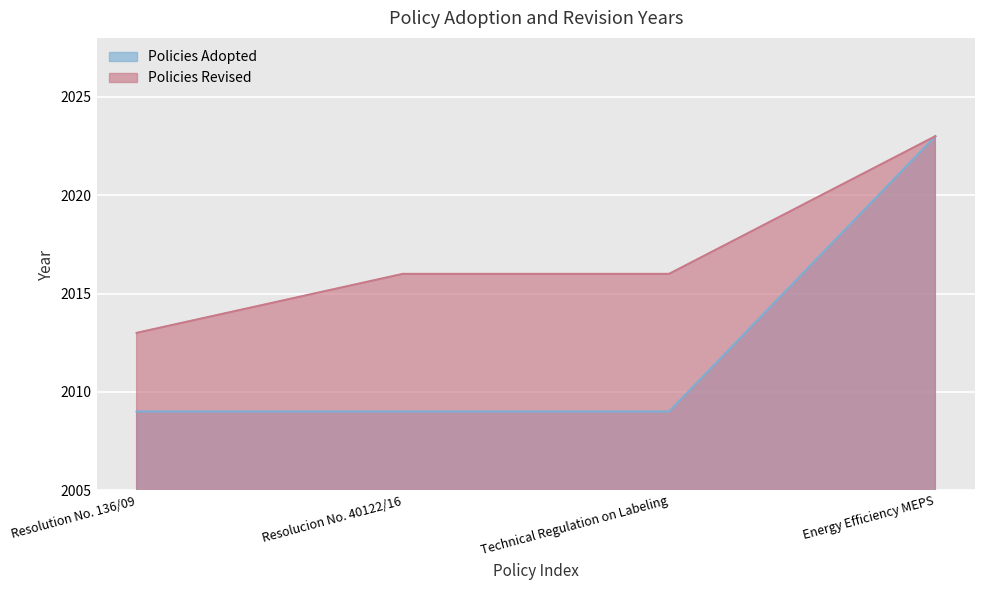

What is the label of the 4th point from the left?

Energy Efficiency MEPS